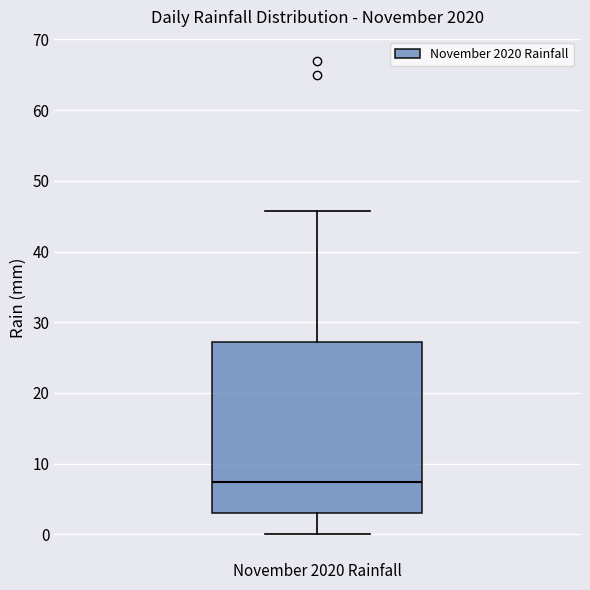

Read this box plot against the y-axis: the position of the median line, the range covered by the box, and the ends of both whiskers. The values are not printed on the chart, so give them approximately, as read against the axis.

median 7, box 3 to 27, whiskers 0 to 46